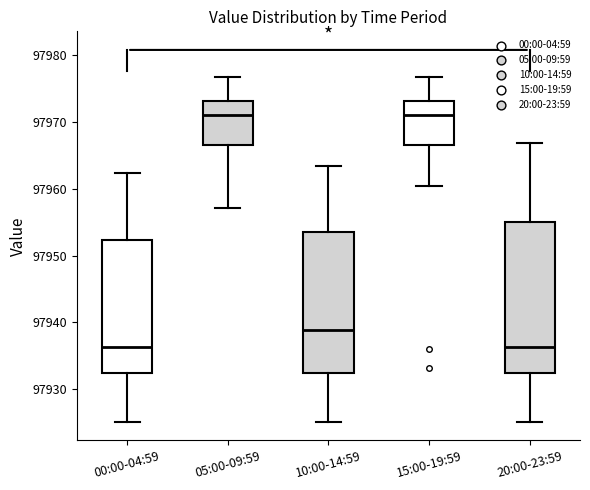

Reading left to right, read every box against the y-axis: the position of its median line, the range the box covers, and the ends of its whiskers. The values are not printed on the chart, so give them approximately, as read against the axis.

00:00-04:59: median 97936, box 97932 to 97952, whiskers 97925 to 97962
05:00-09:59: median 97971, box 97967 to 97973, whiskers 97957 to 97977
10:00-14:59: median 97939, box 97932 to 97954, whiskers 97925 to 97963
15:00-19:59: median 97971, box 97967 to 97973, whiskers 97960 to 97977
20:00-23:59: median 97936, box 97932 to 97955, whiskers 97925 to 97967